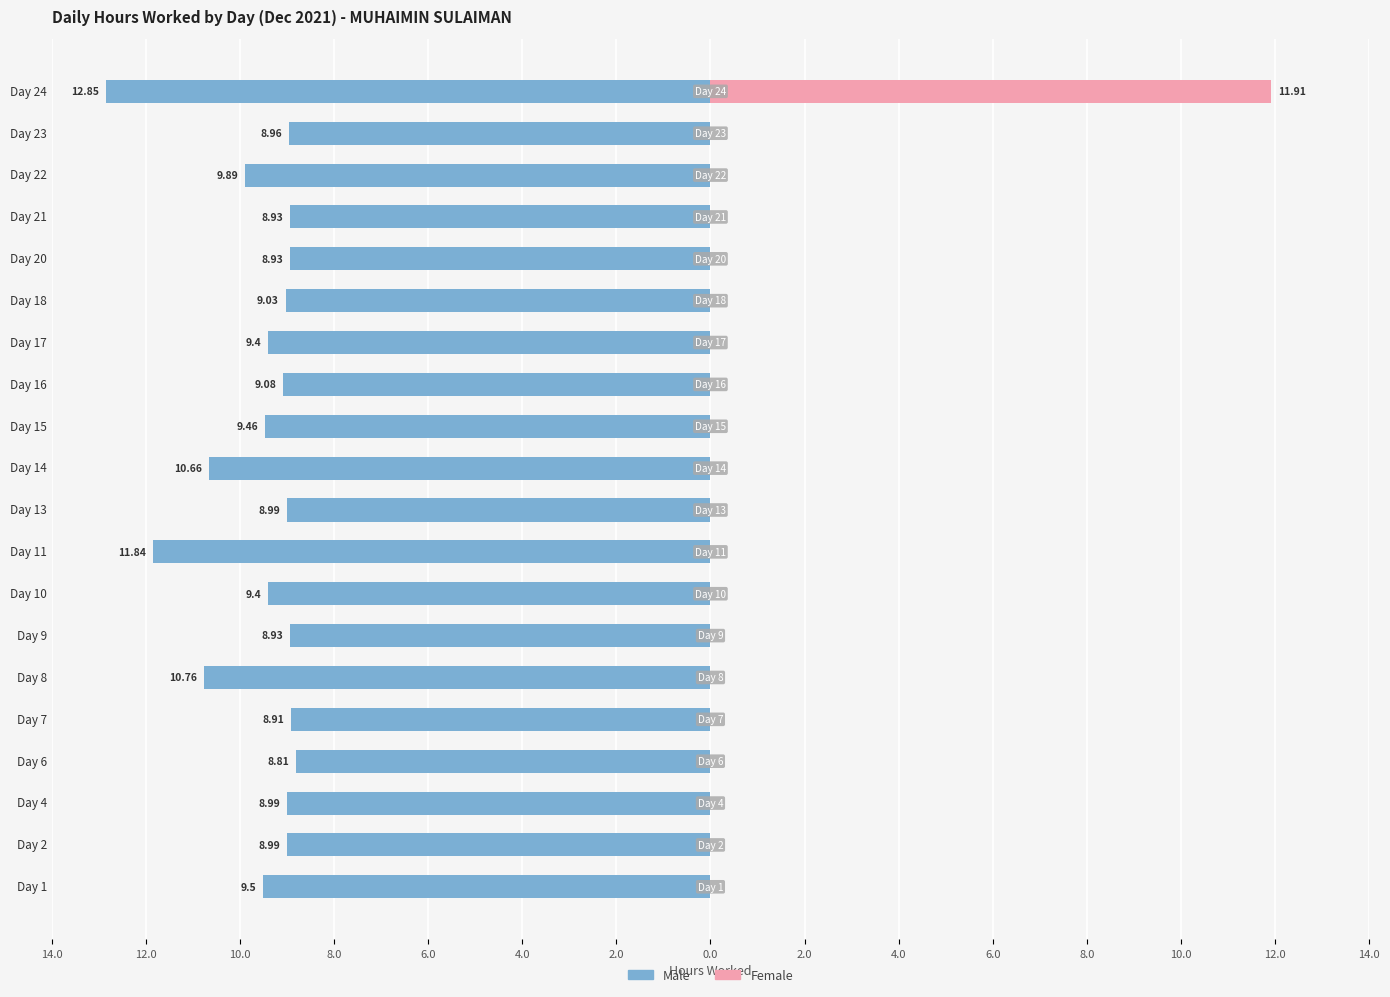

What is the difference between the maximum and minimum values in the Male series?

4.0